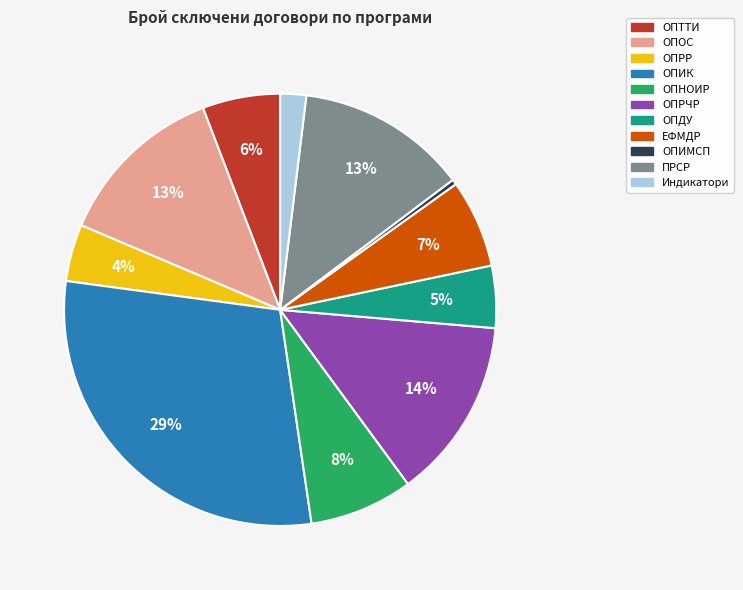

Between ОПРР and Индикатори, which is larger?

ОПРР